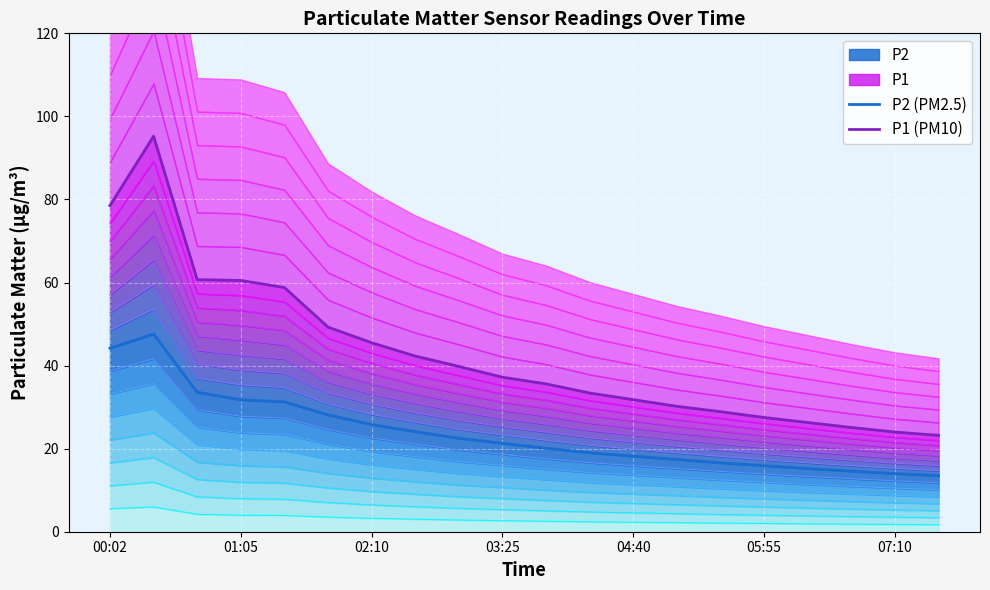

What is the minimum value shown in the chart?

13.5